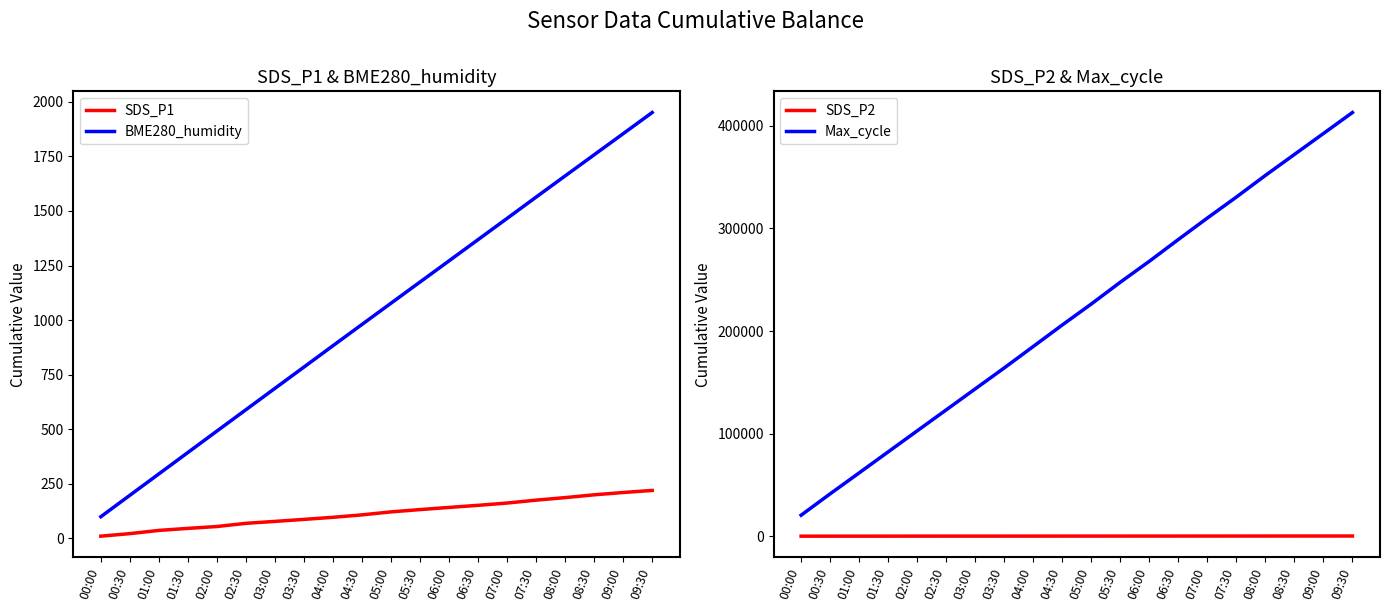

True or false: BME280_humidity and SDS_P1 intersect in this chart.

False